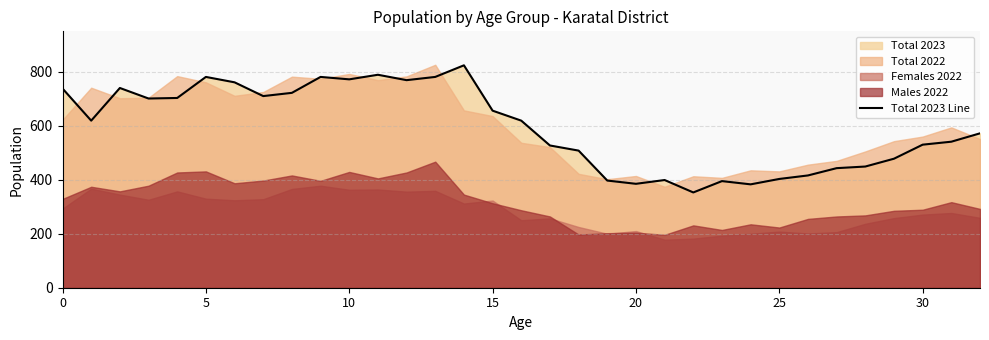

What is the sum of all values?

19645